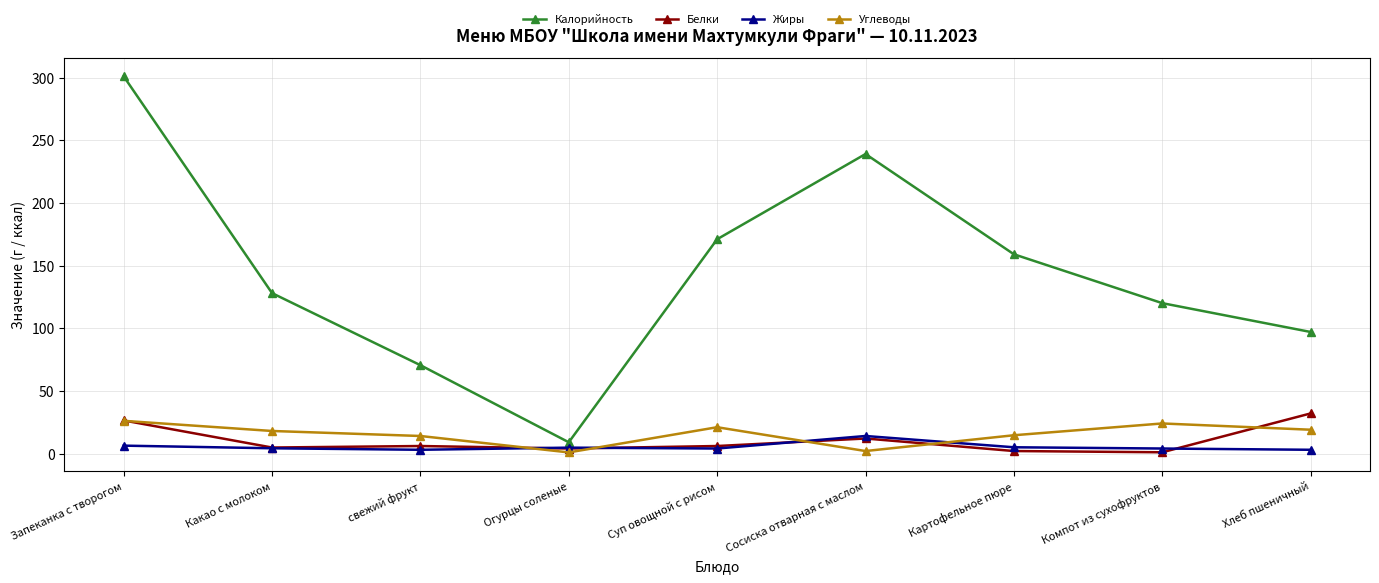

At which category does the chart reach its peak across all series?

Запеканка с творогом